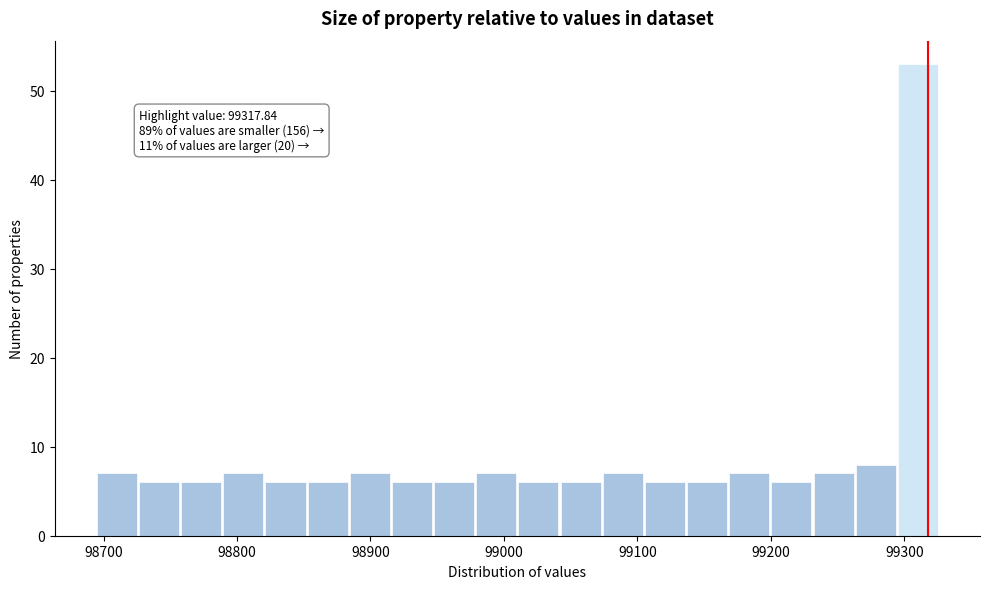

Read against the x-axis, roughly where is the centre of the tallest bar?

99310